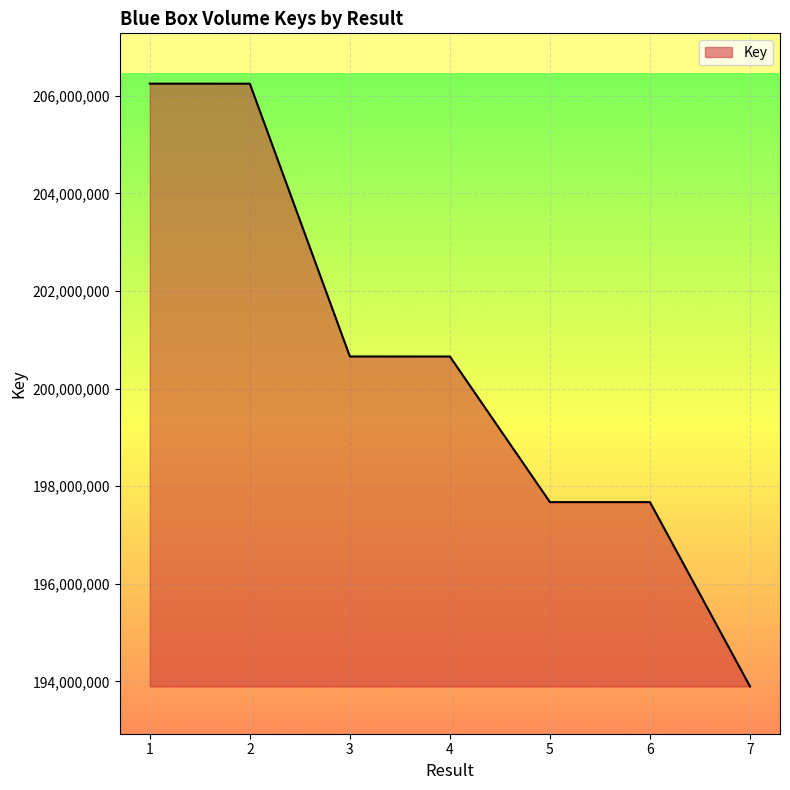

What is the smallest value displayed?

193895350